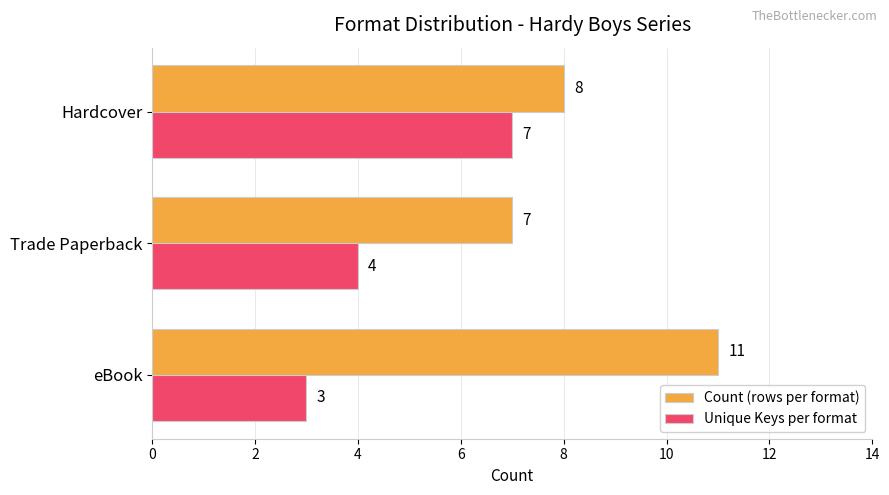

List the series in order of their peak value, lowest first.

Unique Keys per format, Count (rows per format)